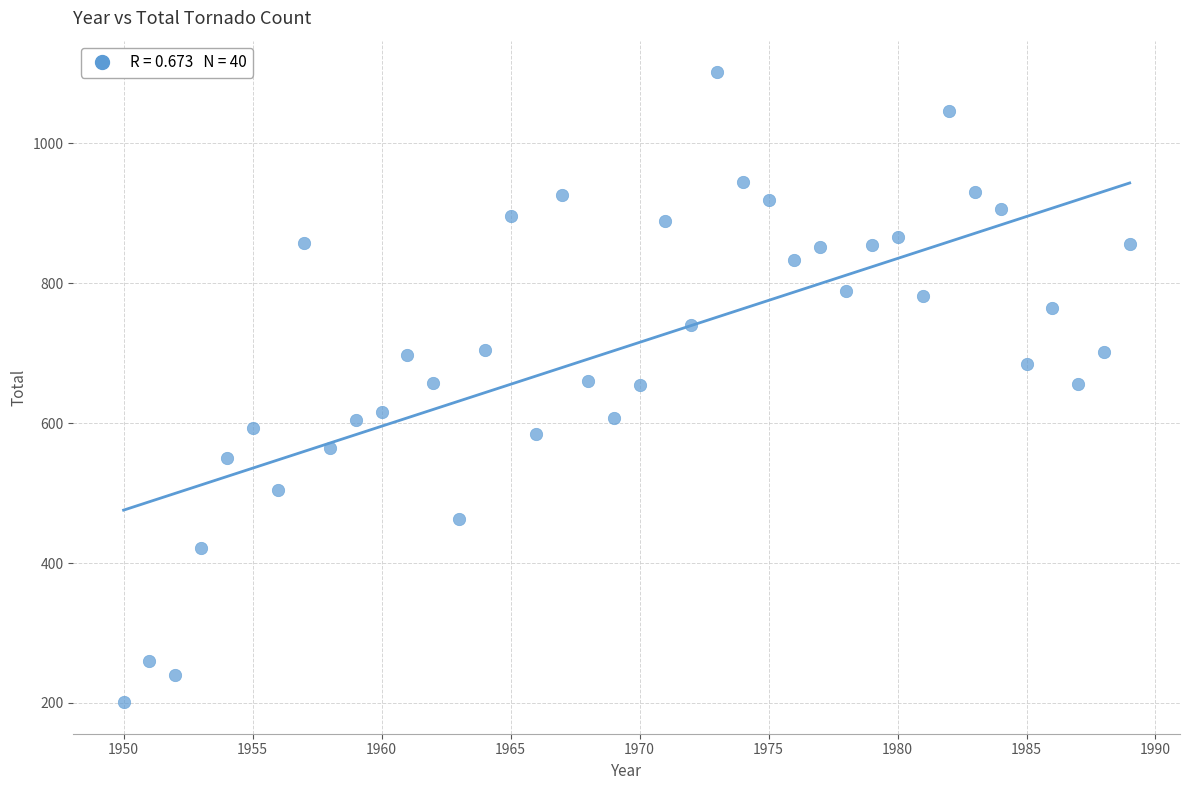

What is the range of Y values (max minus min)?

901